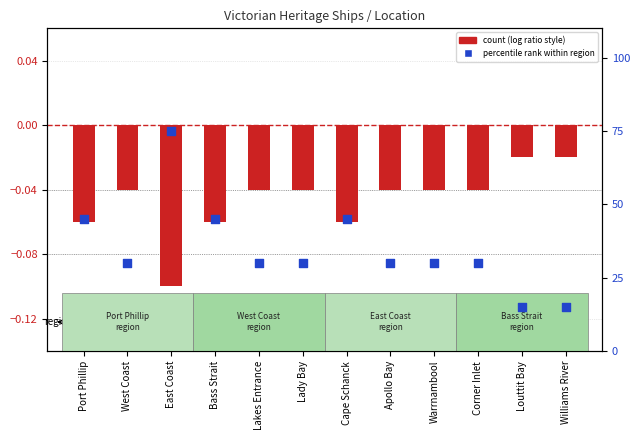

At how many categories does at least one series exceed 32?

4